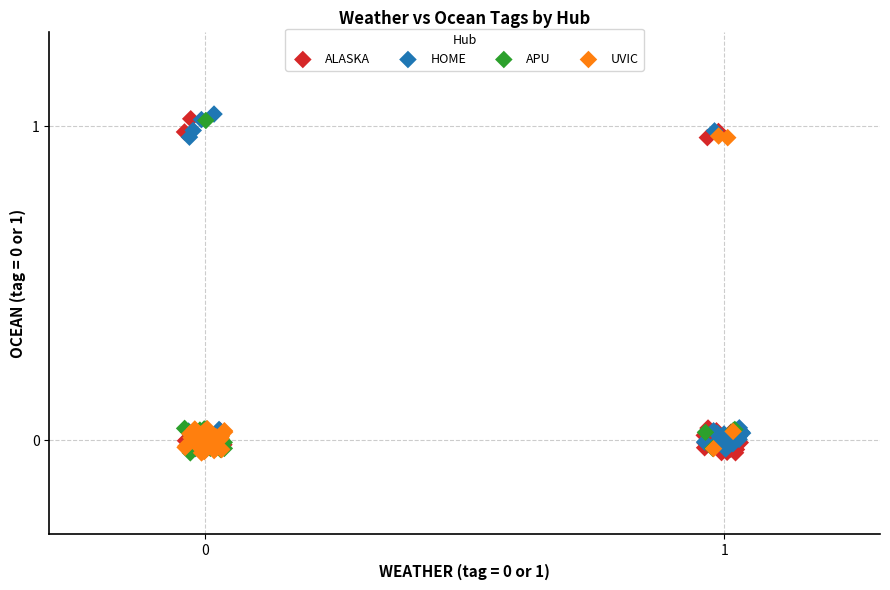

What are all the series names shown in the legend?

ALASKA, HOME, APU, UVIC